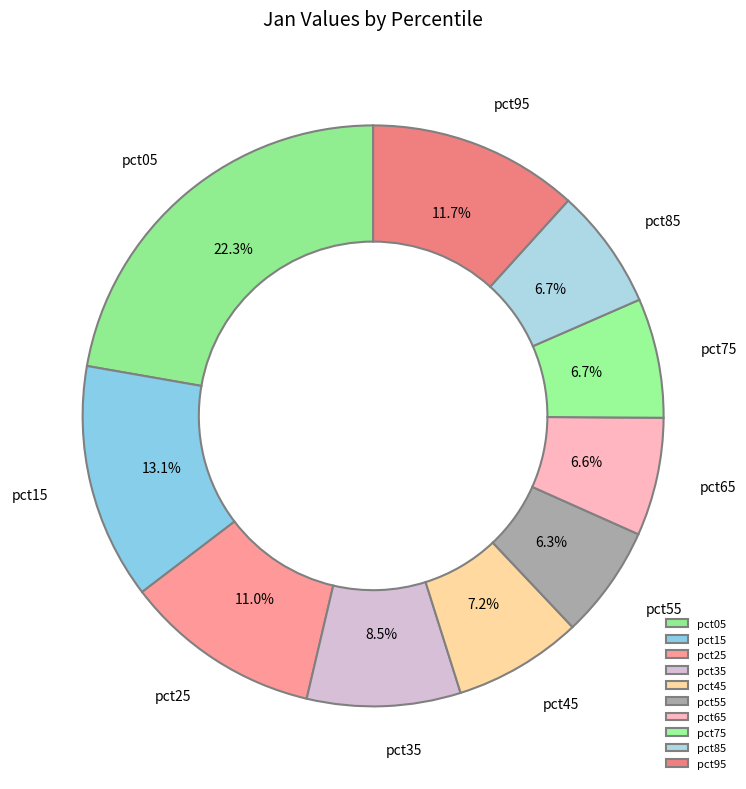

Is the sum of pct75 and pct85 greater than half?

No